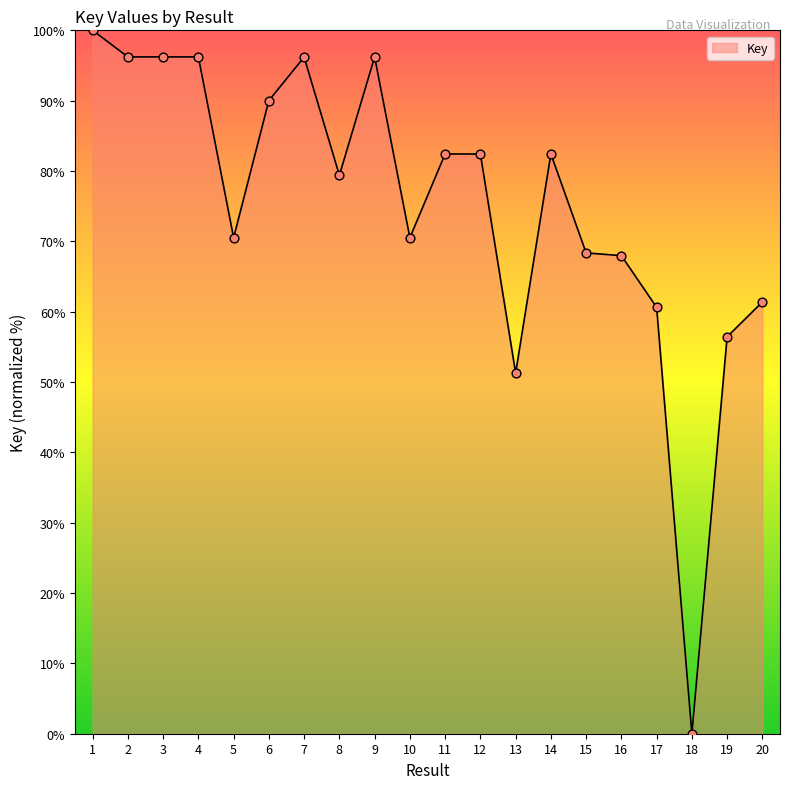

What is the change in value from 3 to 19?

-39.8